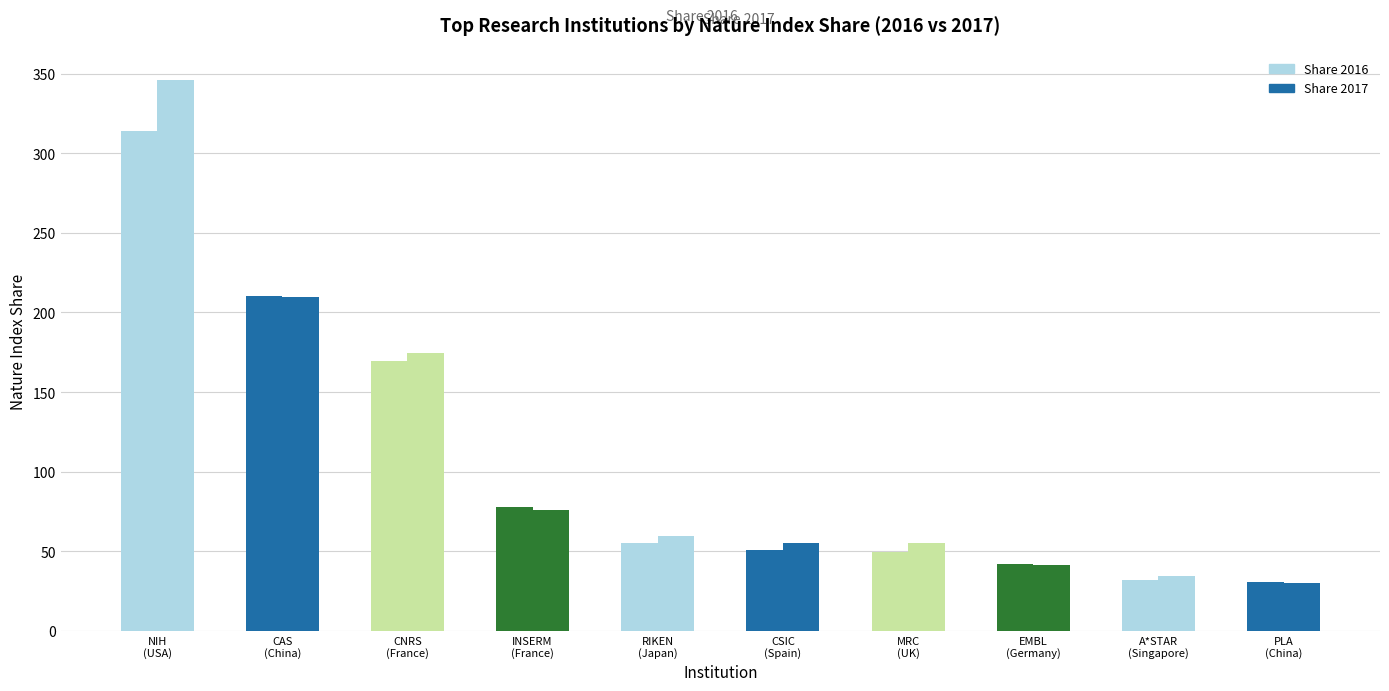

What is the difference between the Share 2016 values at RIKEN
(Japan) and CNRS
(France)?

114.6